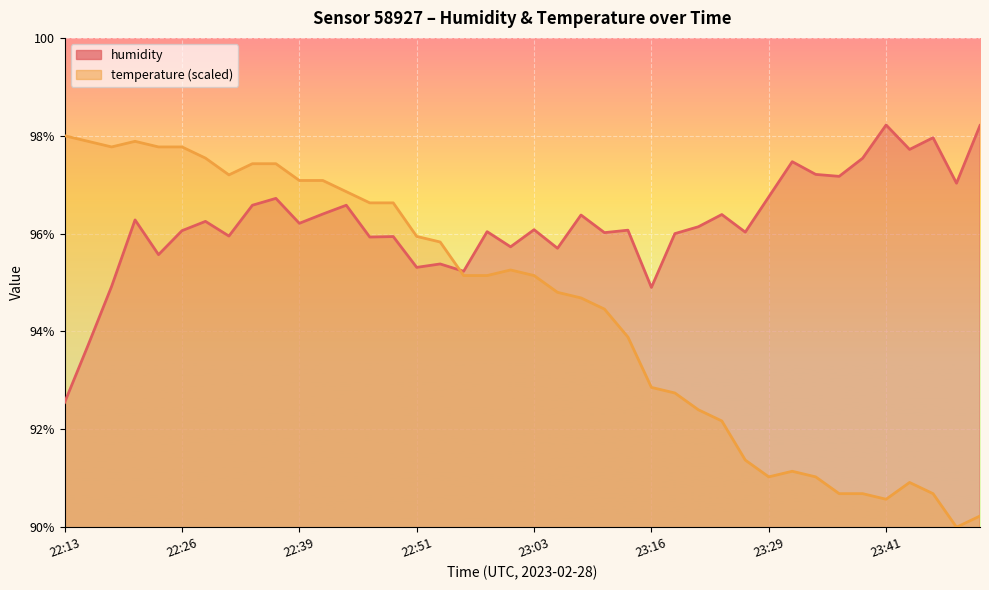

What is the total value across all series at 23:06?

190.5